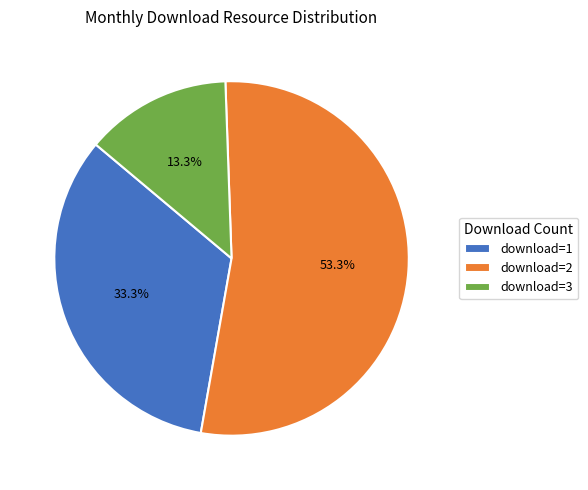

Approximately how many times larger is the value at download=3 compared to download=1?

0.4